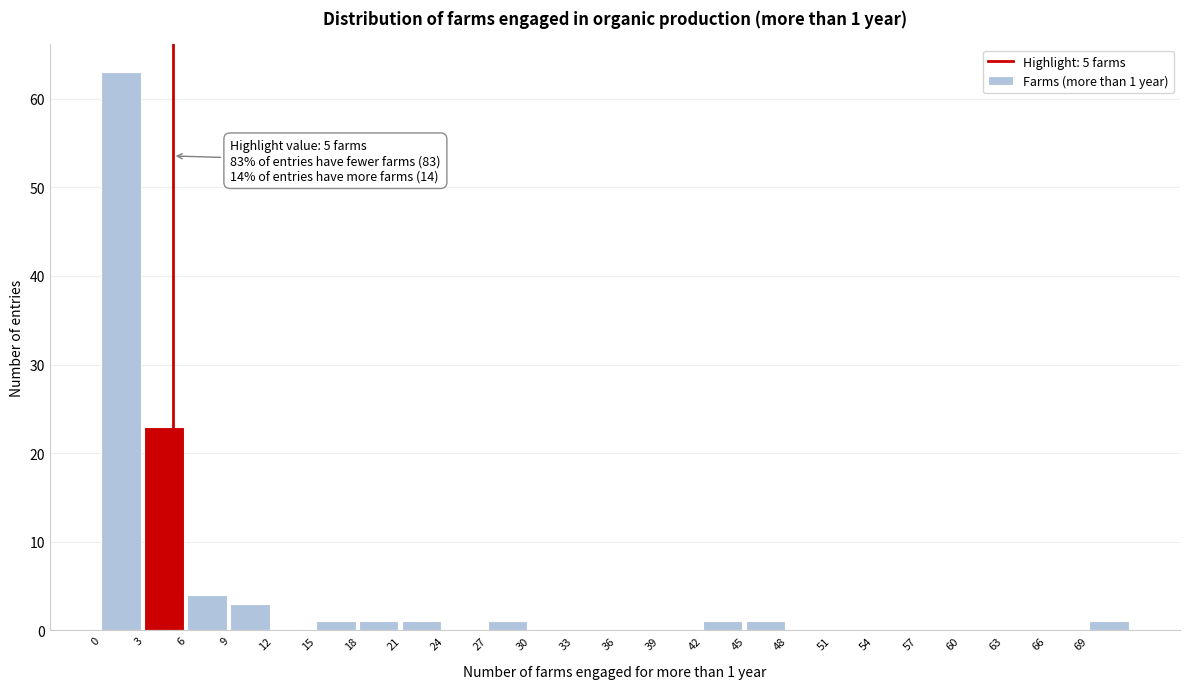

Over which range of the x-axis is the bar tallest?

0 to 3